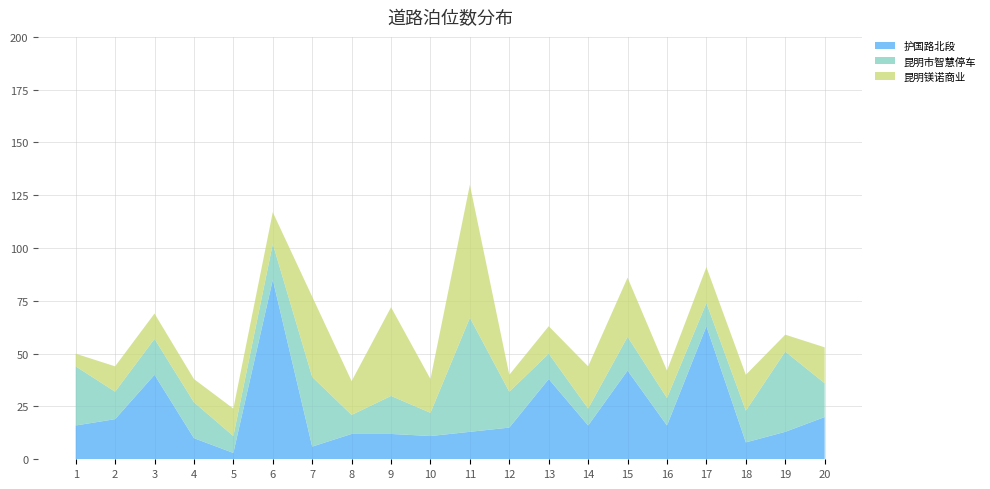

Reading left to right, what are all the values shown in this chart?

护国路北段: 1=16	2=19	3=40	4=10	5=3	6=85	7=6	8=12	9=12	10=11	11=13	12=15	13=38	14=16	15=42	16=16	17=63	18=8	19=13	20=20
昆明市智慧停车: 1=28	2=13	3=17	4=17	5=8	6=17	7=33	8=9	9=18	10=11	11=54	12=17	13=12	14=8	15=16	16=13	17=11	18=15	19=38	20=16
昆明镁诺商业: 1=6	2=12	3=12	4=11	5=13	6=15	7=38	8=16	9=42	10=16	11=63	12=8	13=13	14=20	15=28	16=13	17=17	18=17	19=8	20=17